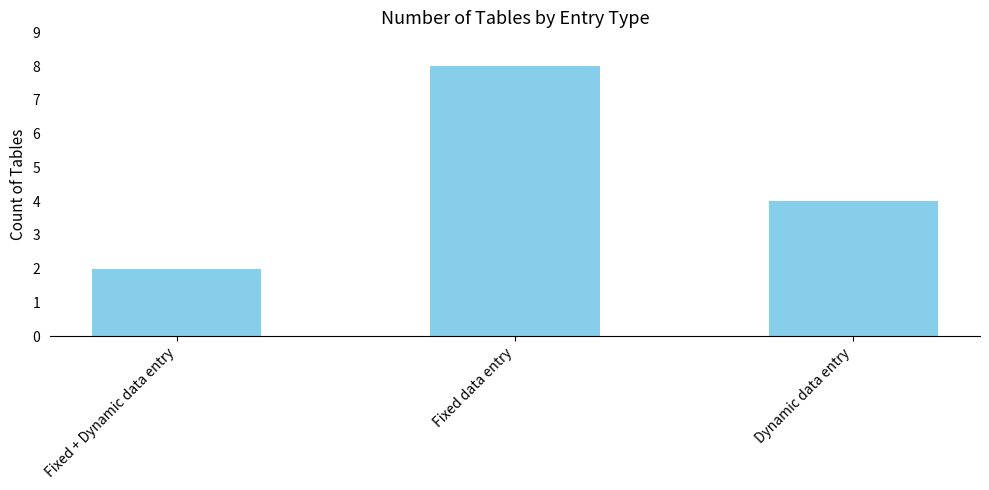

True or false: the data shows 2 at Fixed data entry.

False